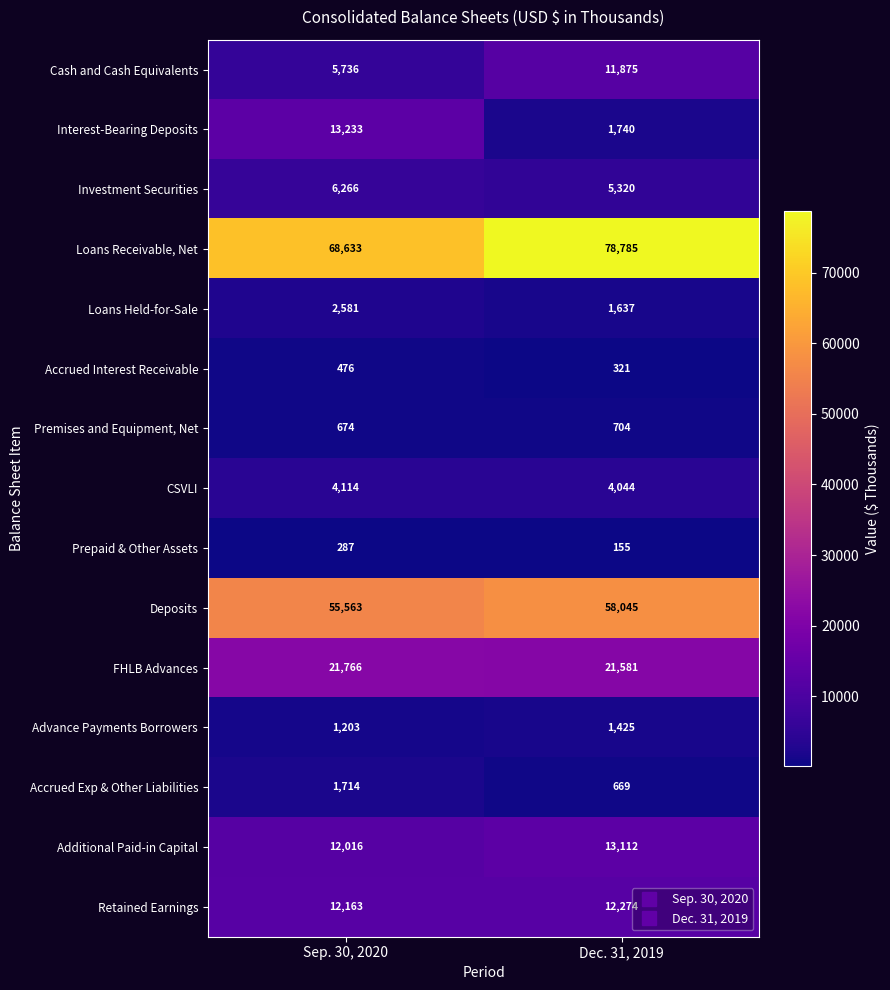

Which series changed the most between Sep. 30, 2020 and Dec. 31, 2019?

Interest-Bearing Deposits